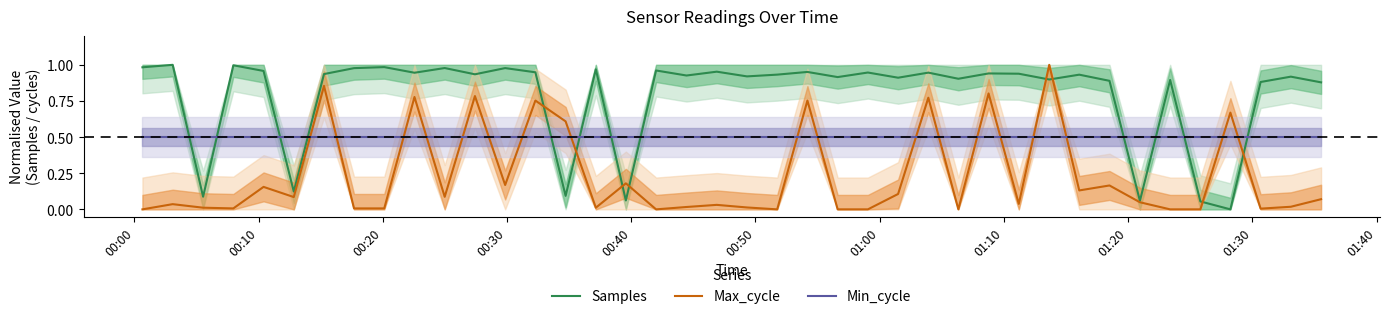

What is the value of the Samples point at the 34th from the left?

0.1